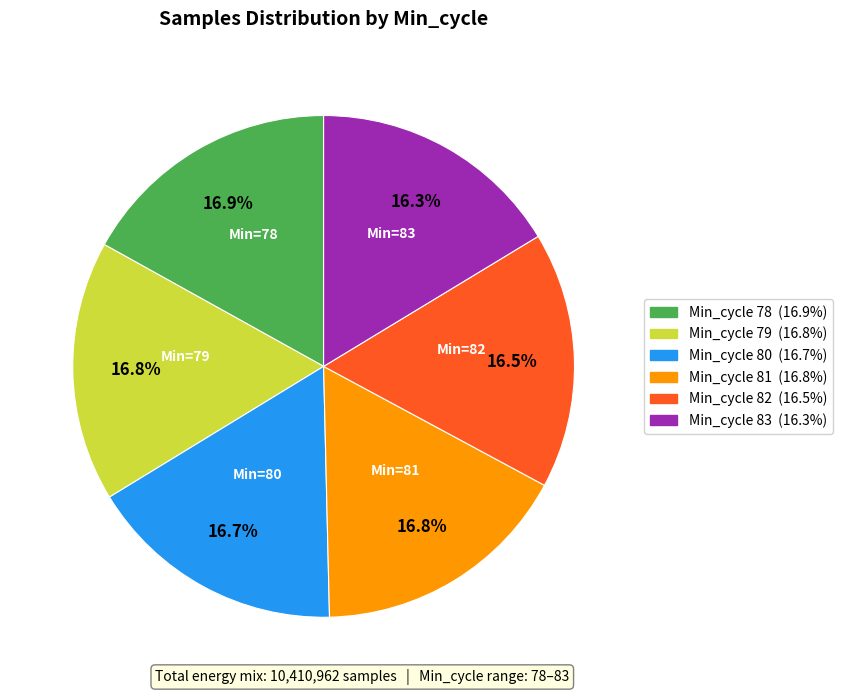

Is there a majority slice in this chart?

No